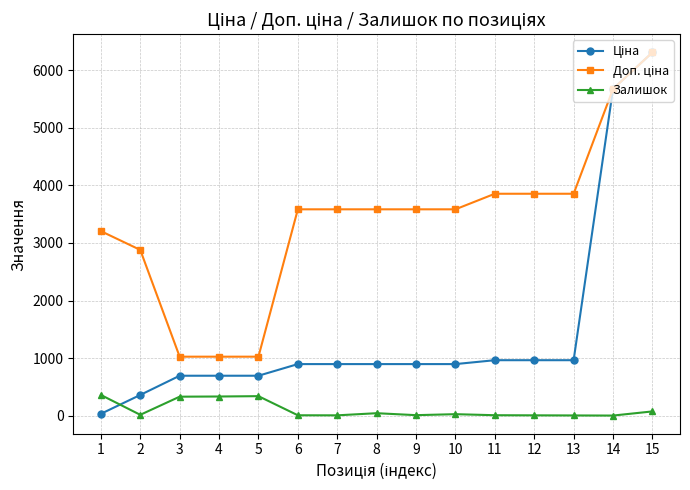

Where is the first local minimum for Залишок?

2